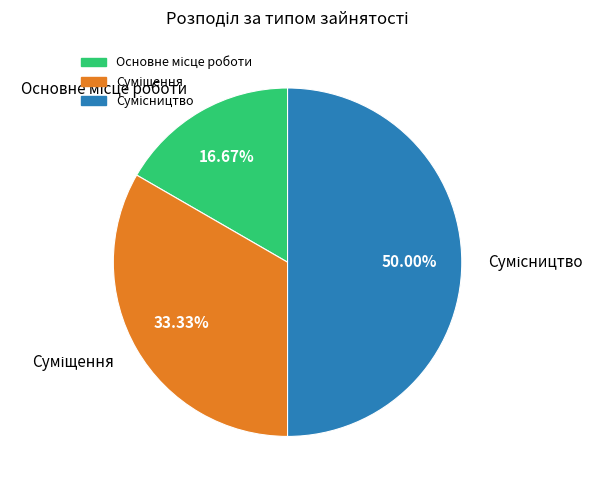

What percentage is the Сумісництво slice, to the nearest percent?

50%